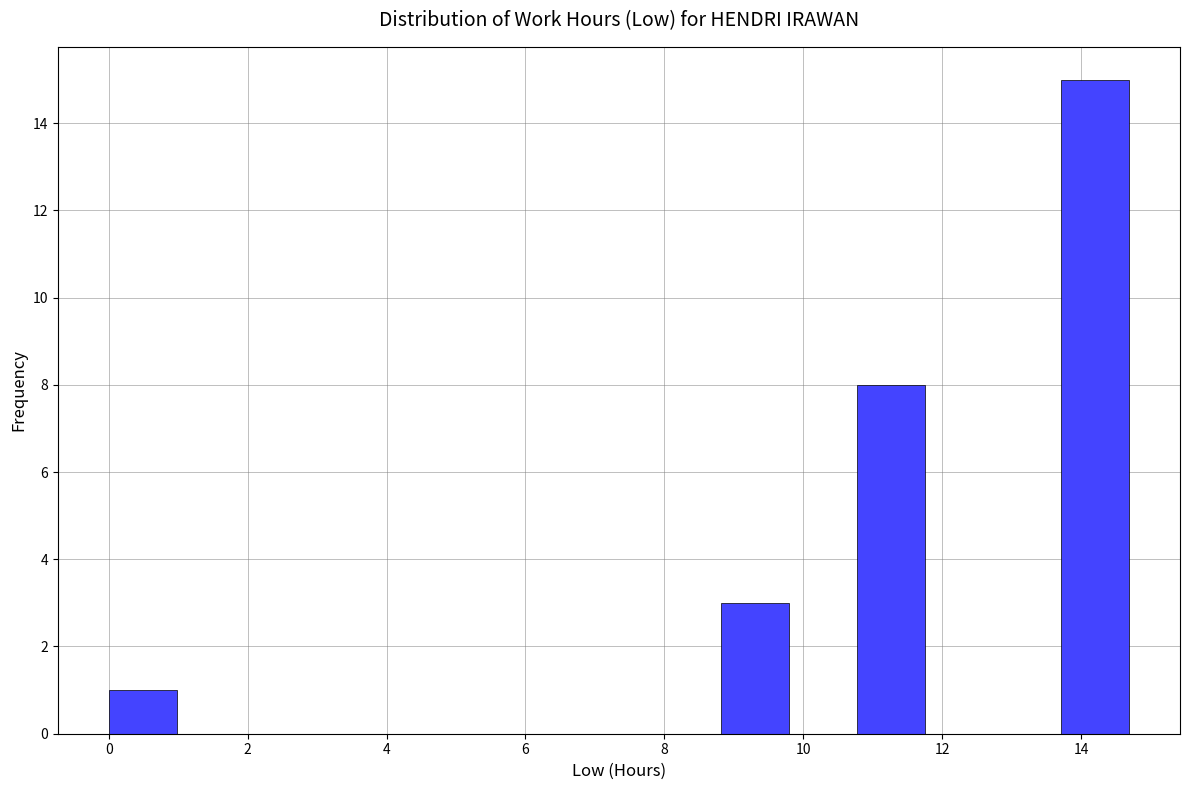

Reading left to right, transcribe this chart: for each bar, give the range it covers on the x-axis and its height. Neither the bar edges nor the heights are printed on the chart, so give them approximately, as read against the axes.

0.0 to 1.0: 1
1.0 to 2.0: 0
2.0 to 3.0: 0
3.0 to 4.0: 0
4.0 to 4.8: 0
4.8 to 5.8: 0
5.8 to 6.8: 0
6.8 to 7.8: 0
7.8 to 8.8: 0
8.8 to 9.8: 3
9.8 to 10.8: 0
10.8 to 11.8: 8
11.8 to 12.8: 0
12.8 to 13.8: 0
13.8 to 14.6: 15